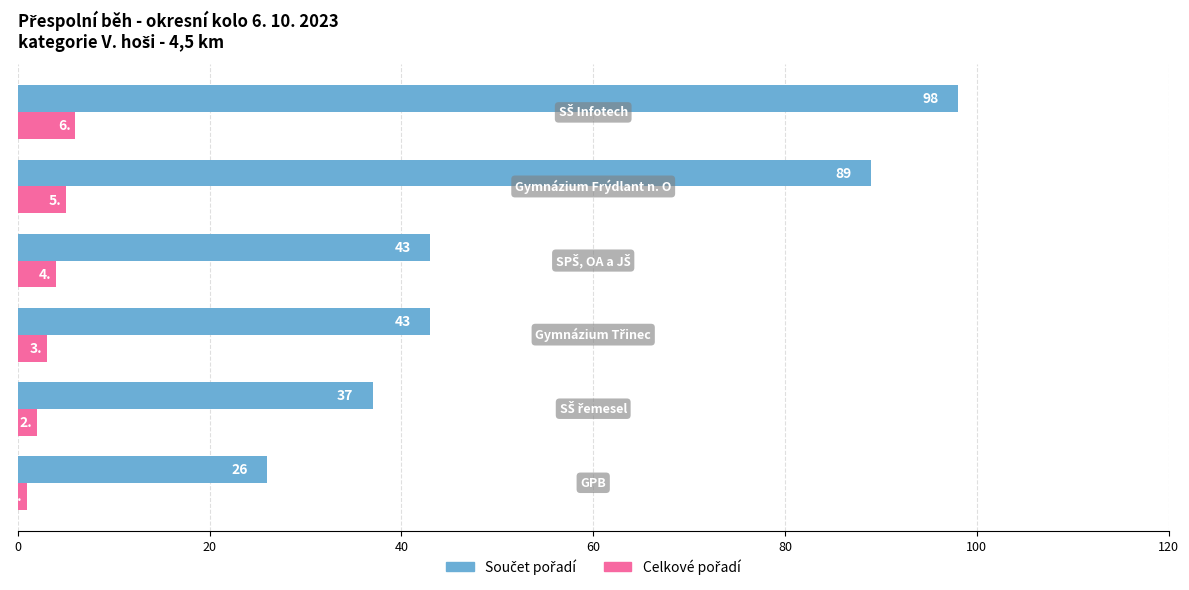

What is the maximum value shown in the chart?

98